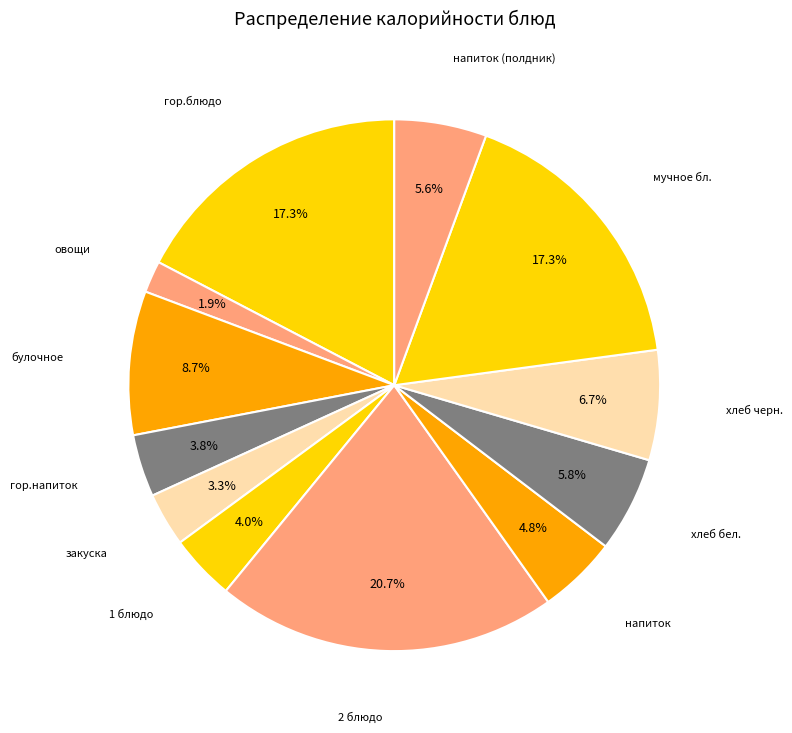

Count the number of slices in the pie.

12